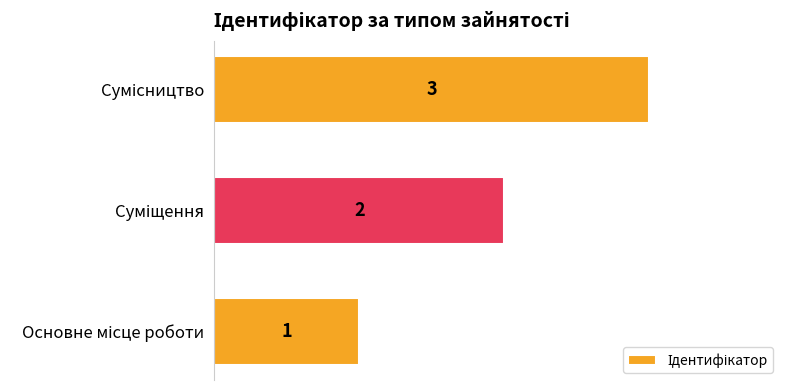

What is the sum of all values?

6